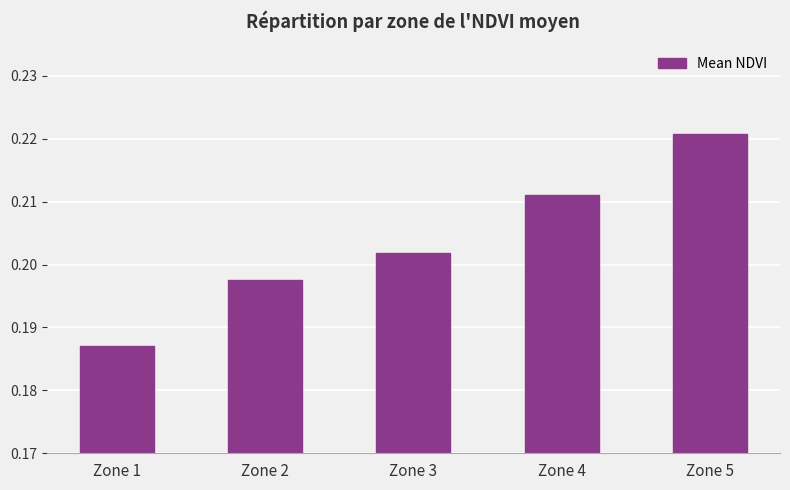

How many values are between 0 and 1?

5